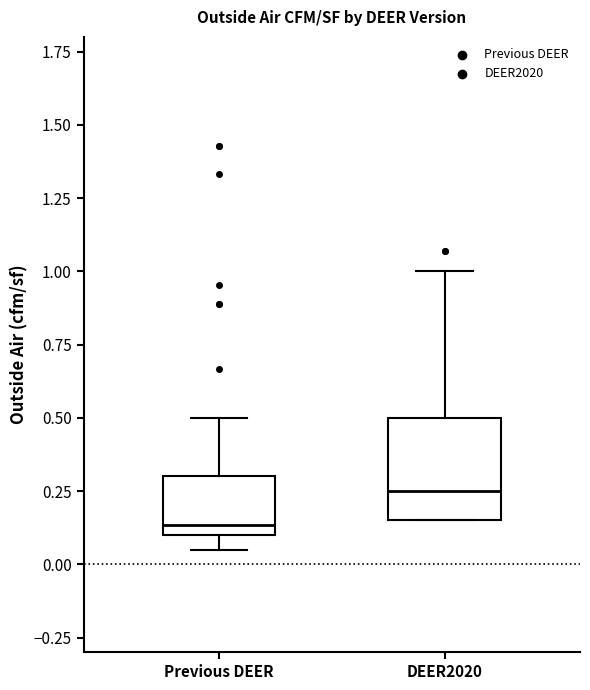

Reading left to right, transcribe this box plot: for each box, give where its median line is, the range the box spans, and where its two whiskers end, as read against the y-axis. The values are not printed on the chart, so give them approximately, as read against the axis.

Previous DEER: median 0.15, box 0.10 to 0.30, whiskers 0.05 to 0.50
DEER2020: median 0.25, box 0.15 to 0.50, whiskers 0.15 to 1.00